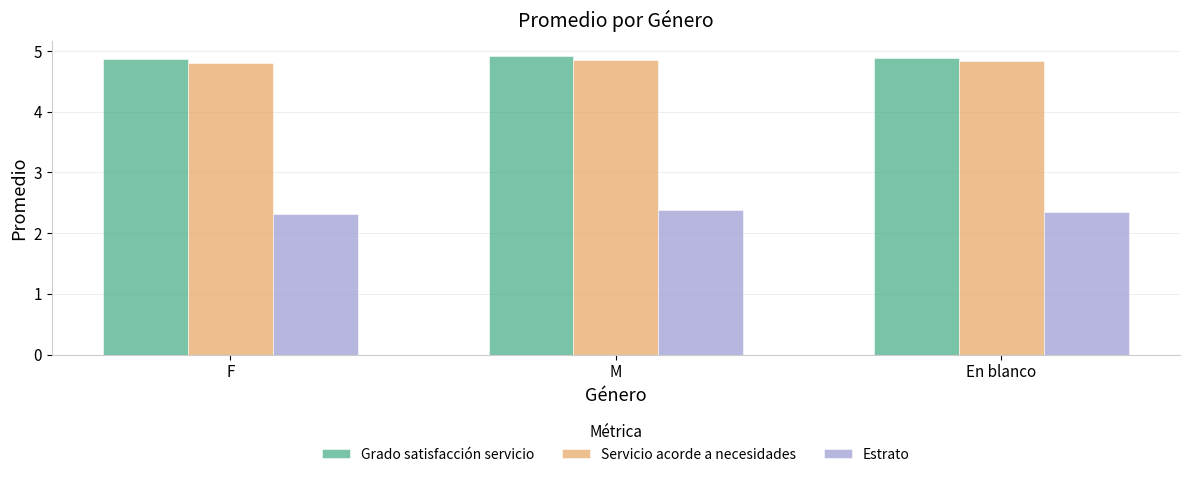

Is it true that Grado satisfacción servicio equals 4.9 at F?

True